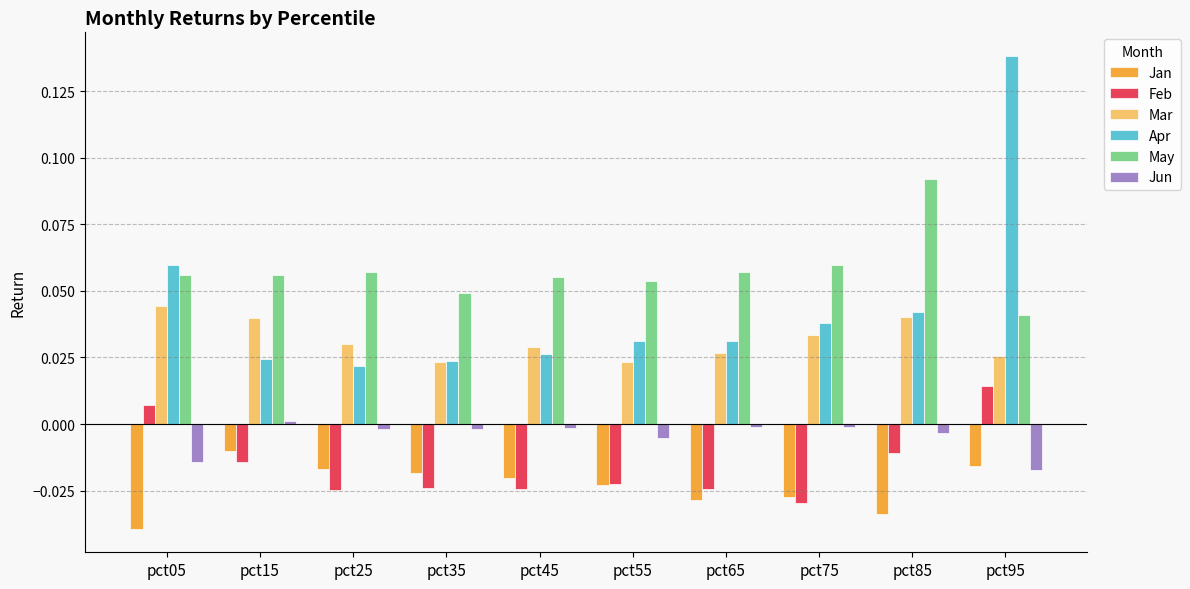

Which category has the highest value across all series?

pct95